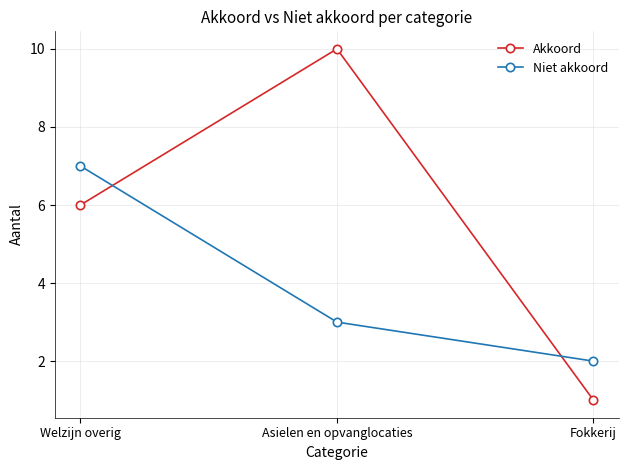

What is the difference between the second highest and minimum values in the Niet akkoord series?

1